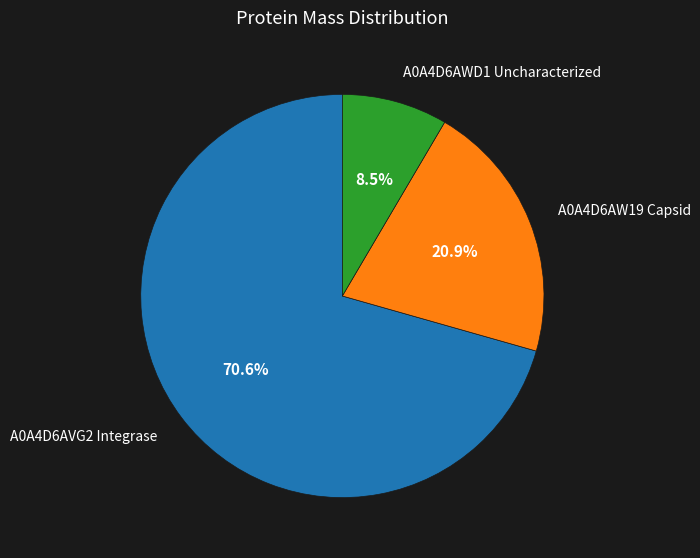

To the nearest percent, what is the combined percentage of A0A4D6AVG2 Integrase and A0A4D6AW19 Capsid?

92%